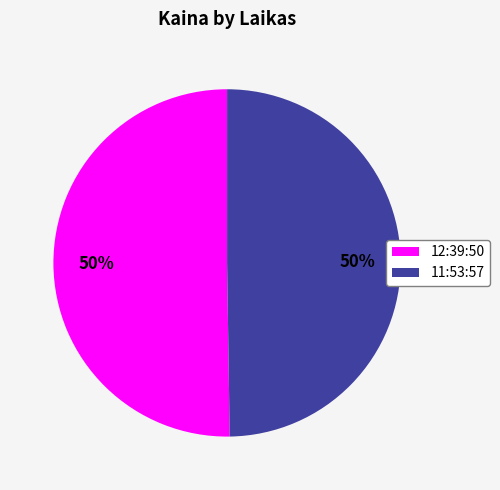

To the nearest percent, what is the combined percentage of 11:53:57 and 12:39:50?

100%